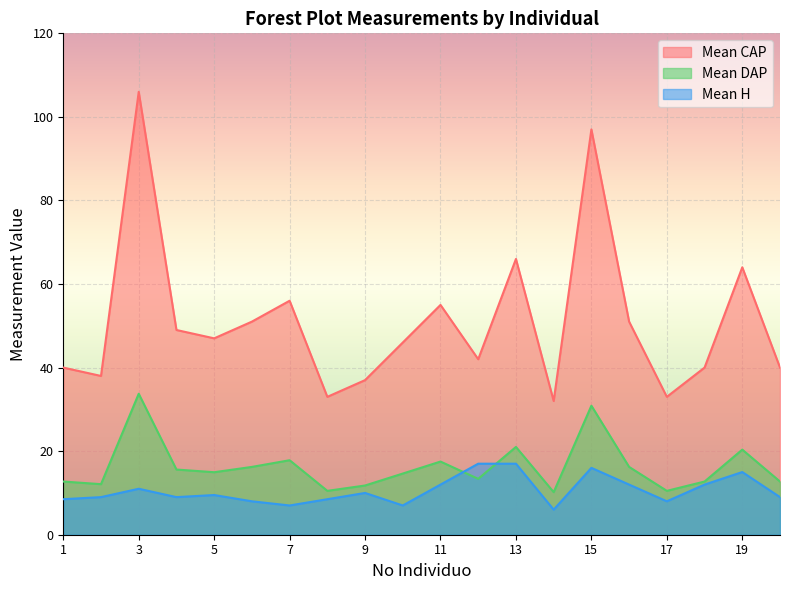

True or false: Mean DAP and Mean CAP cross at least once.

False